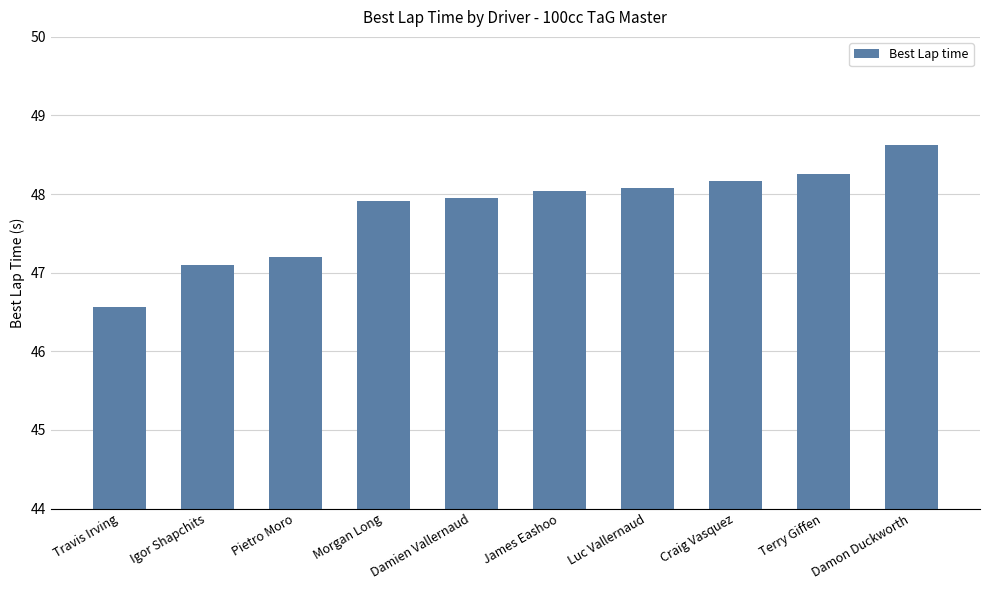

What is the ratio of the value at Luc Vallernaud to the value at Damien Vallernaud?

1.0